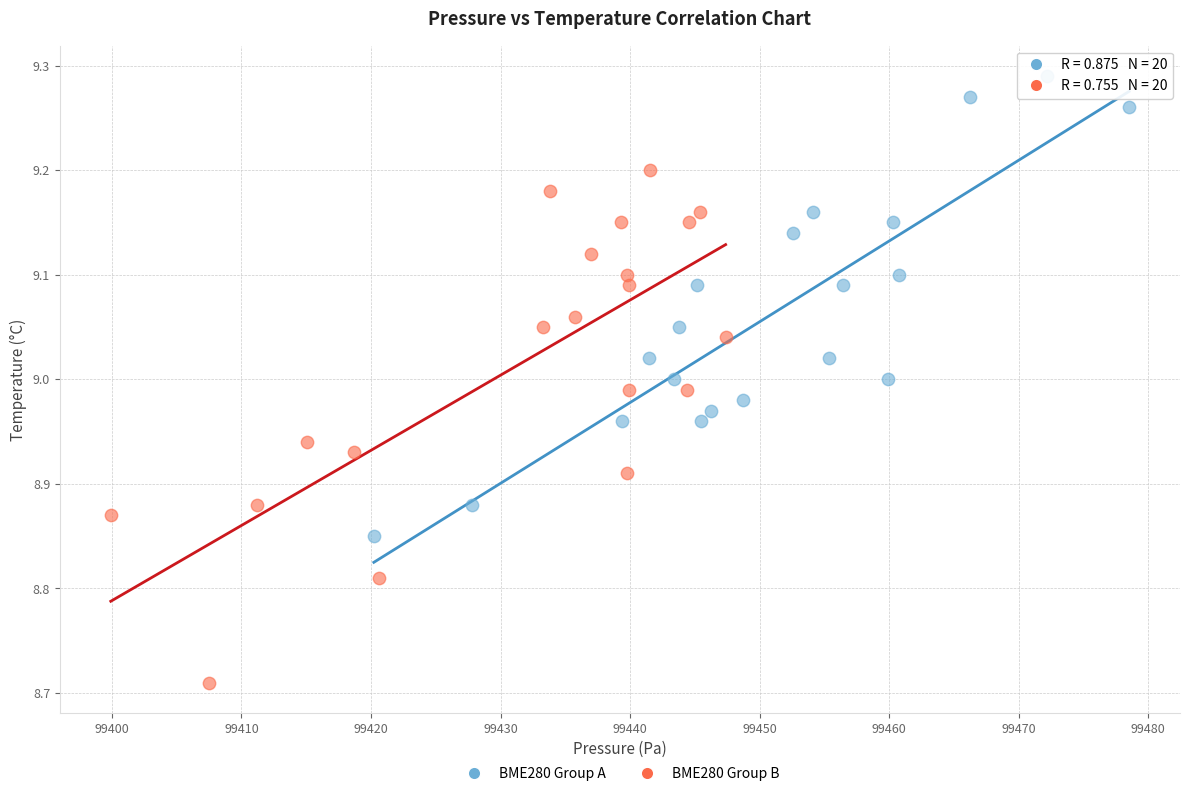

Which series has the largest Y range (max minus min)?

BME280 Group B